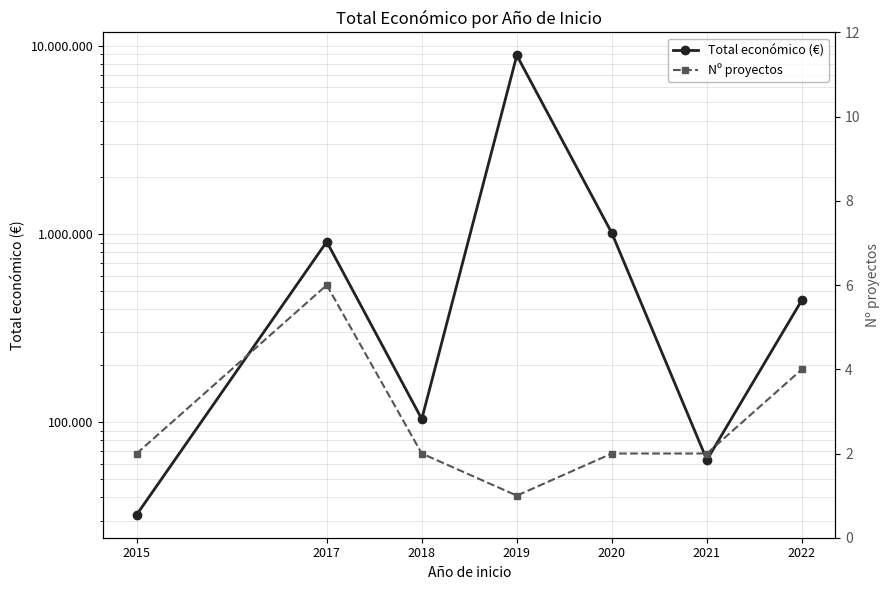

Which category has the lowest value across all series?

2019